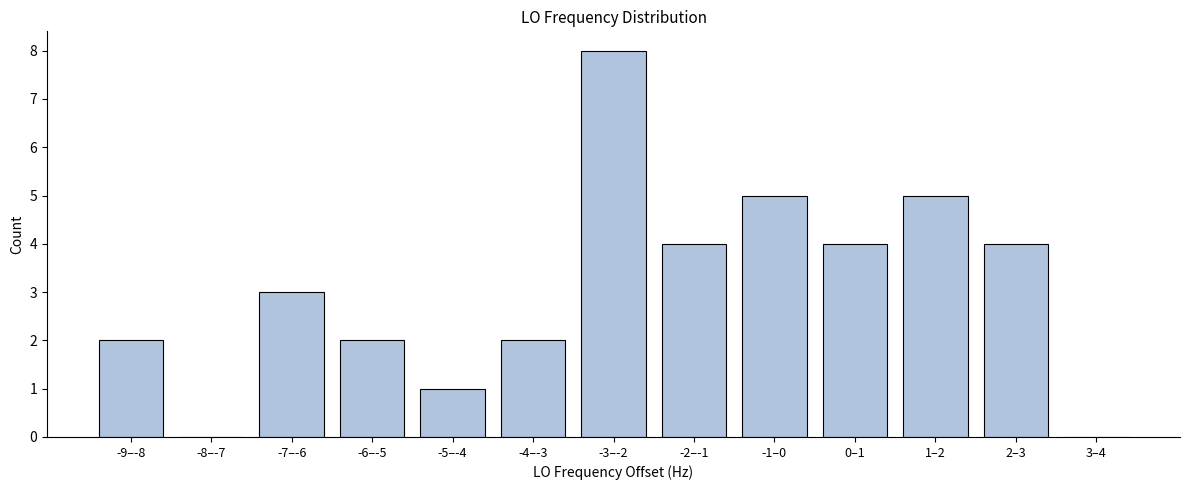

Reading left to right, what are all the values shown in this chart?

-9–-8=2	-8–-7=0	-7–-6=3	-6–-5=2	-5–-4=1	-4–-3=2	-3–-2=8	-2–-1=4	-1–0=5	0–1=4	1–2=5	2–3=4	3–4=0